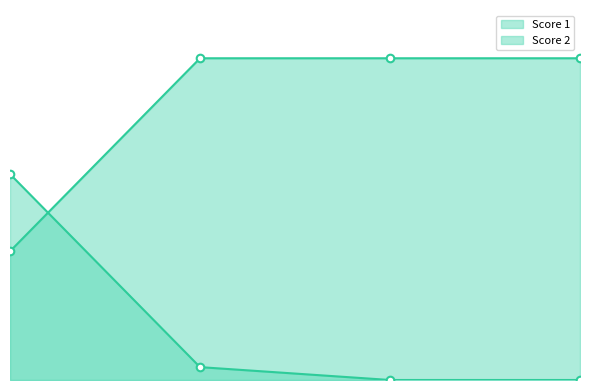

Is the value of Score 1 at 4 greater than the value of Score 2 at 2?

Yes